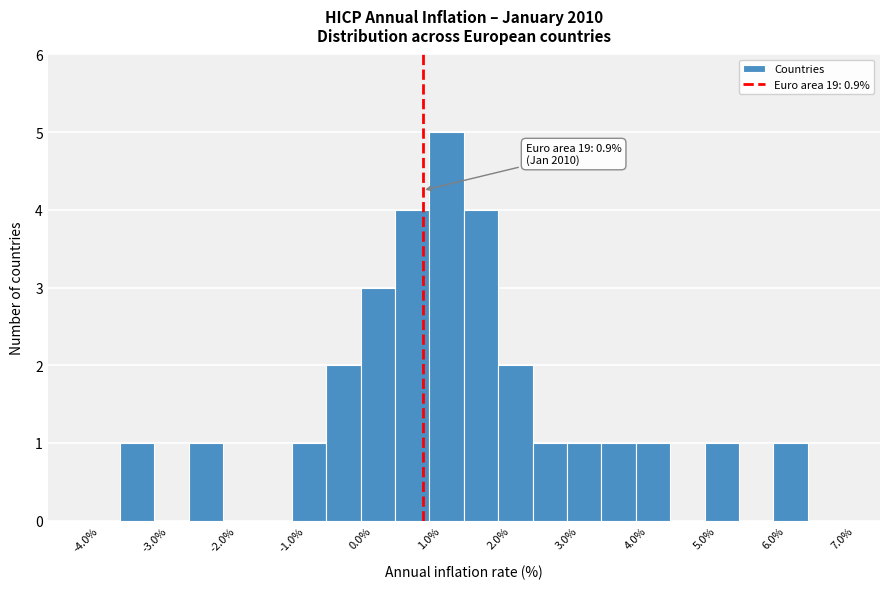

Which range on the x-axis has the tallest bar?

1.0 to 1.5